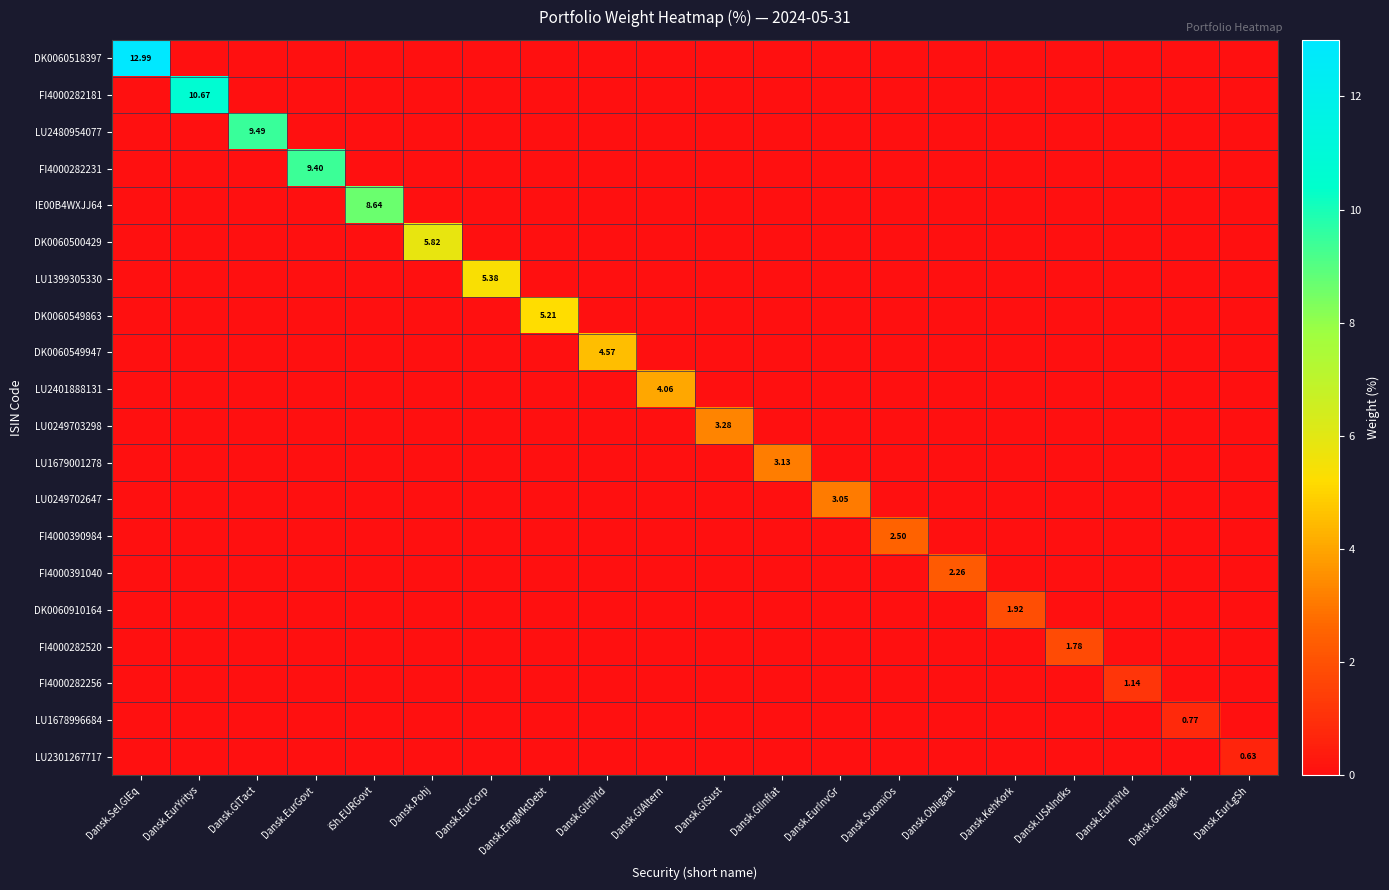

Which series has the largest total across all categories?

DK0060518397